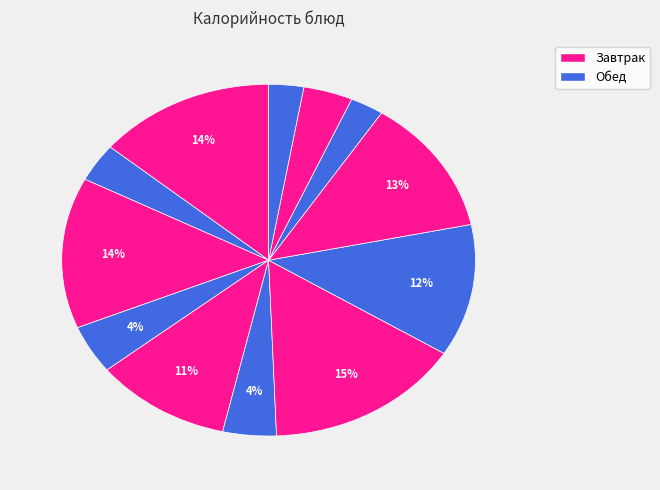

How many slices are in this pie chart?

12